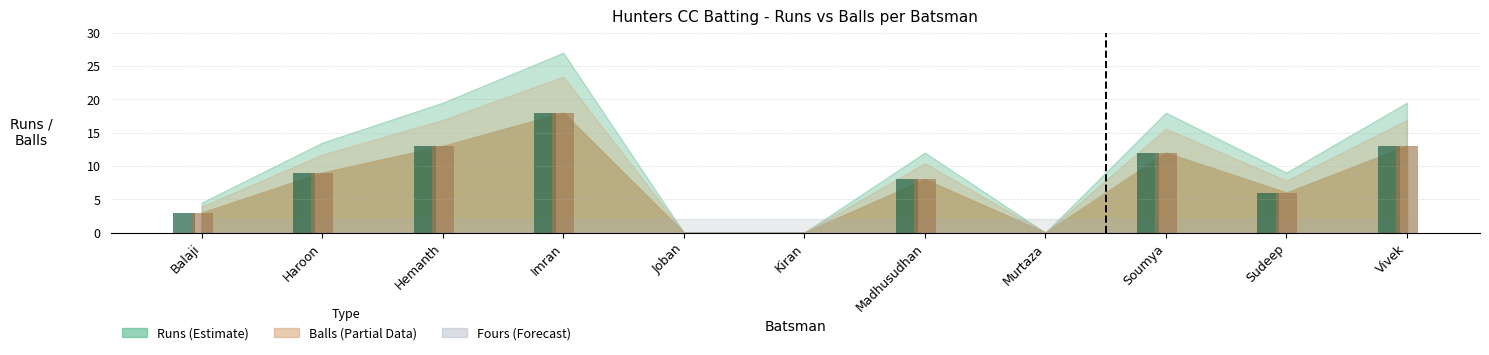

Is it true that Balls equals 0 at Joban?

True